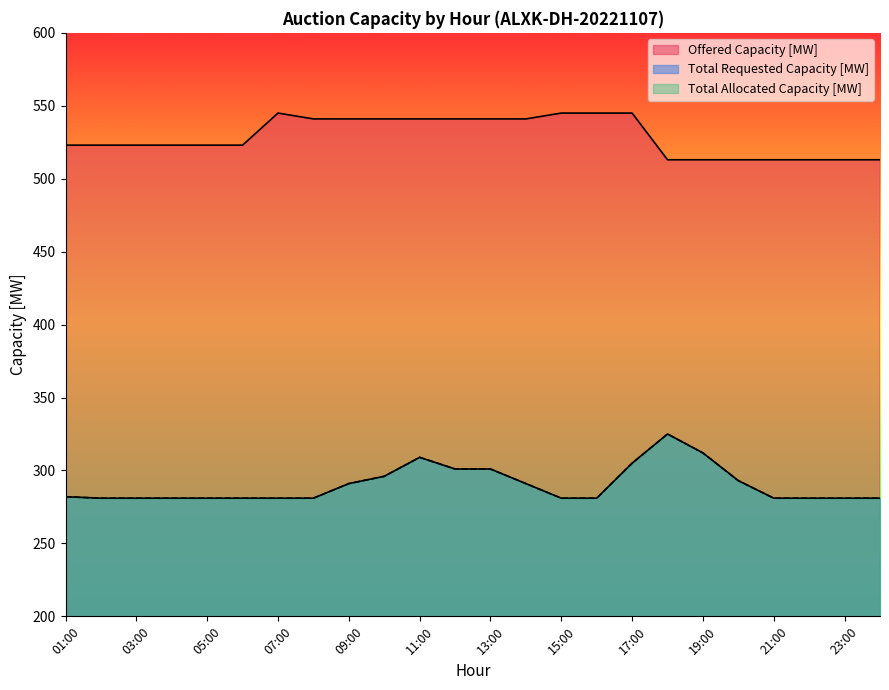

True or false: Offered Capacity [MW] and Total Requested Capacity [MW] intersect in this chart.

False